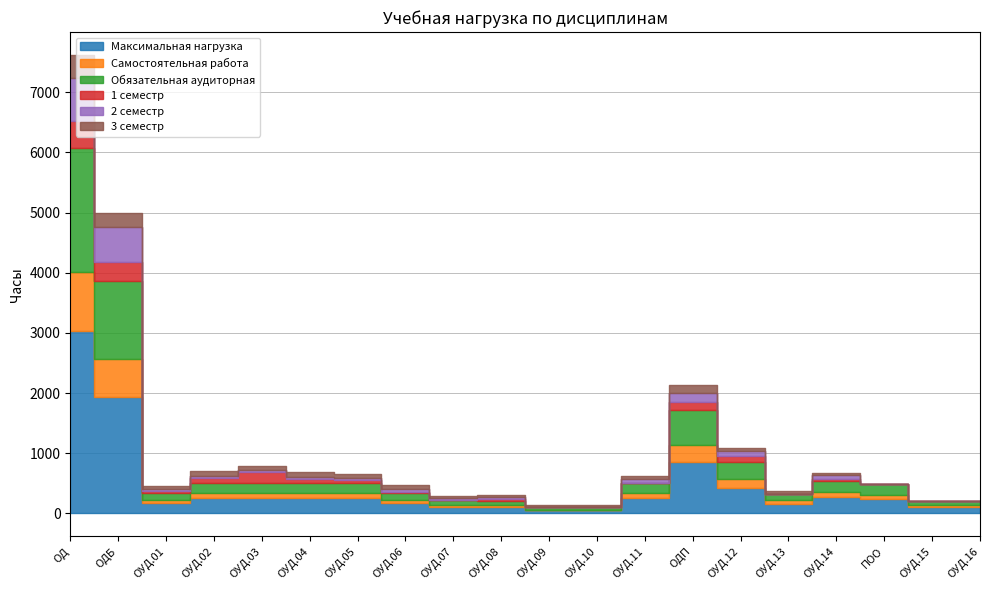

Which series changed the most between ОУД.01 and ОУД.10?

Максимальная нагрузка